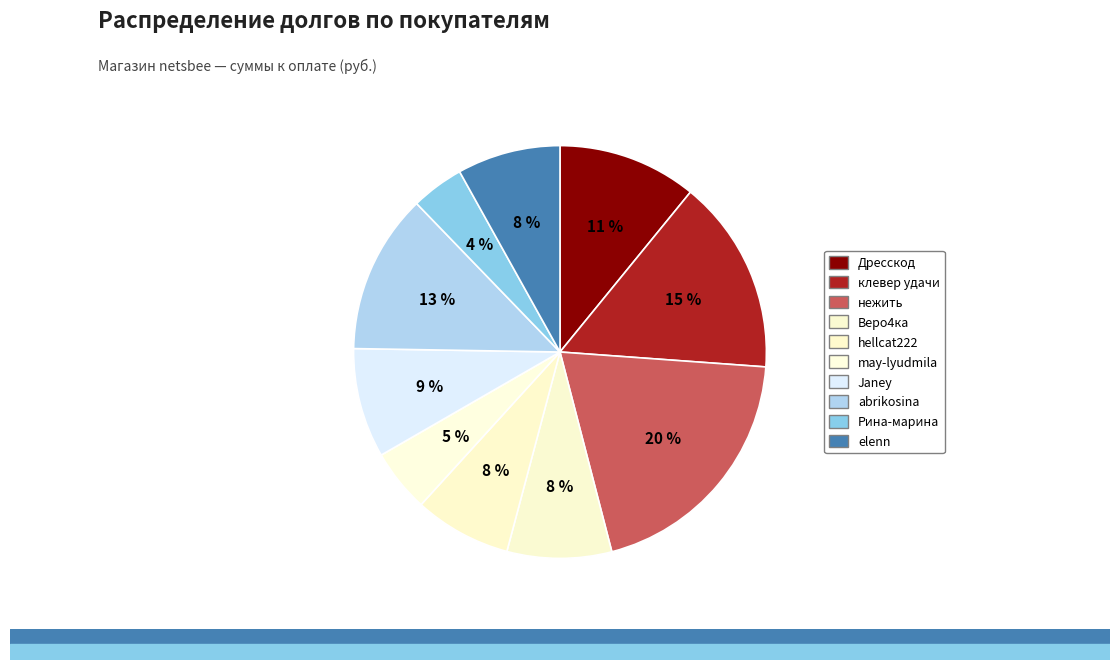

How many segments does this pie chart have?

10